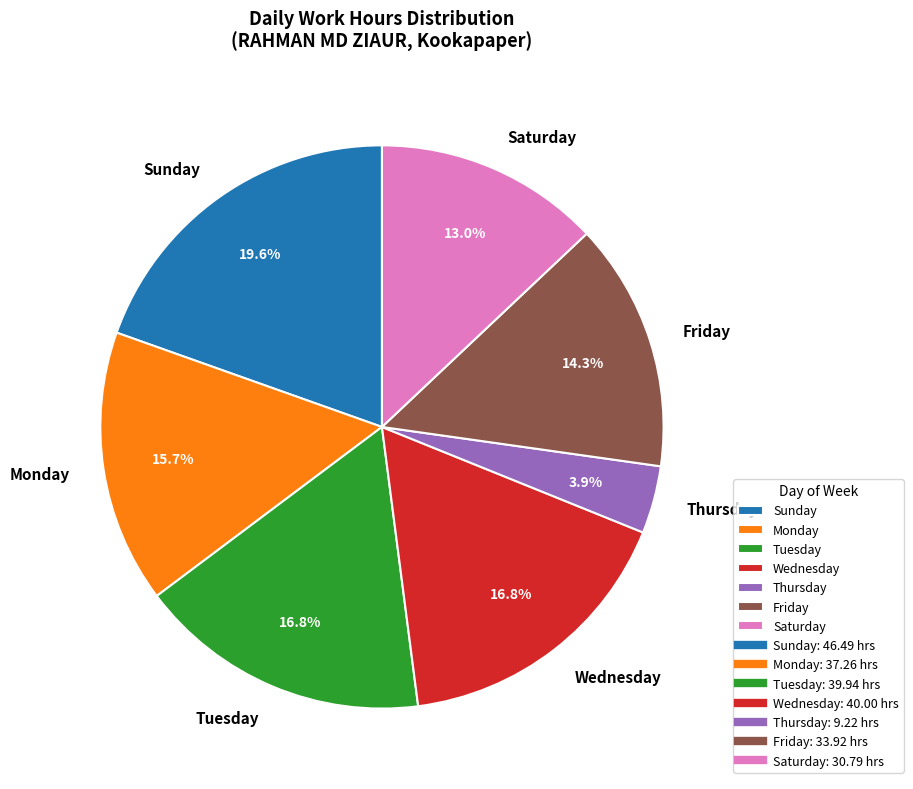

Between Sunday and Saturday, which is larger?

Sunday